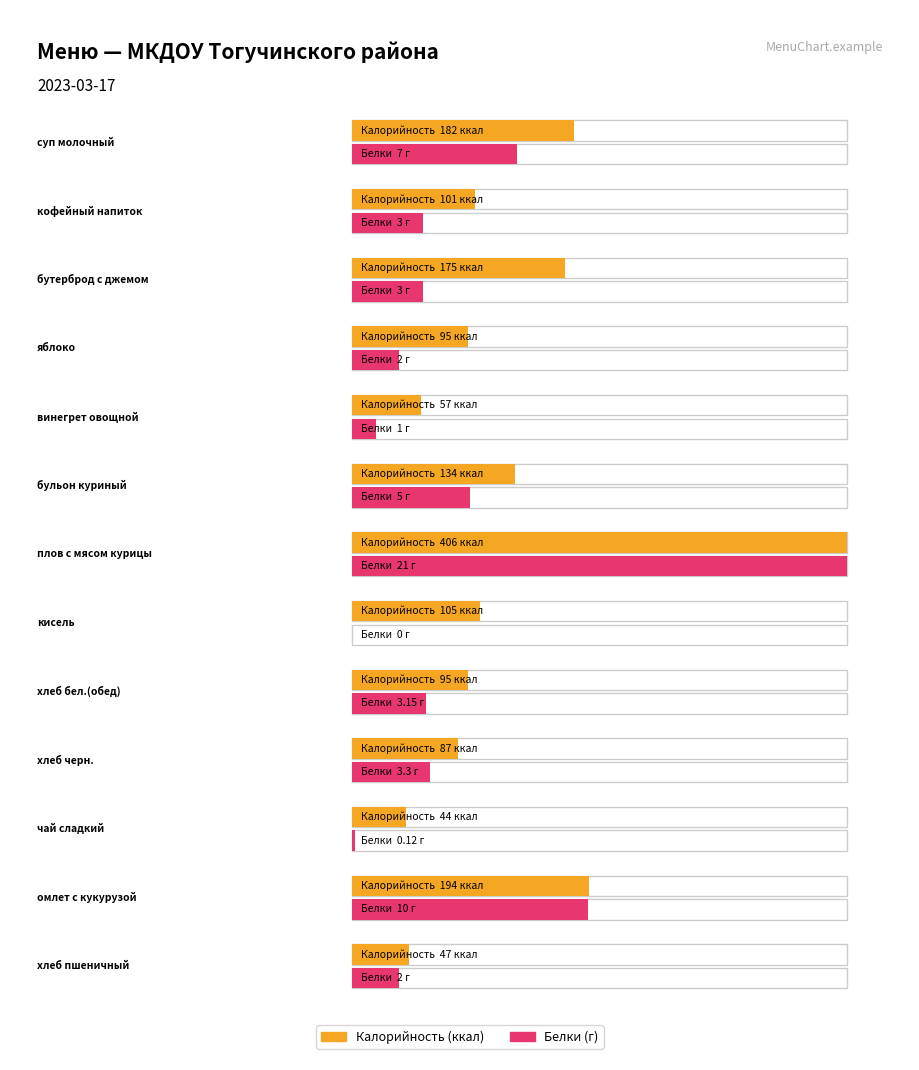

What are all the series names shown in the legend?

Калорийность, Белки